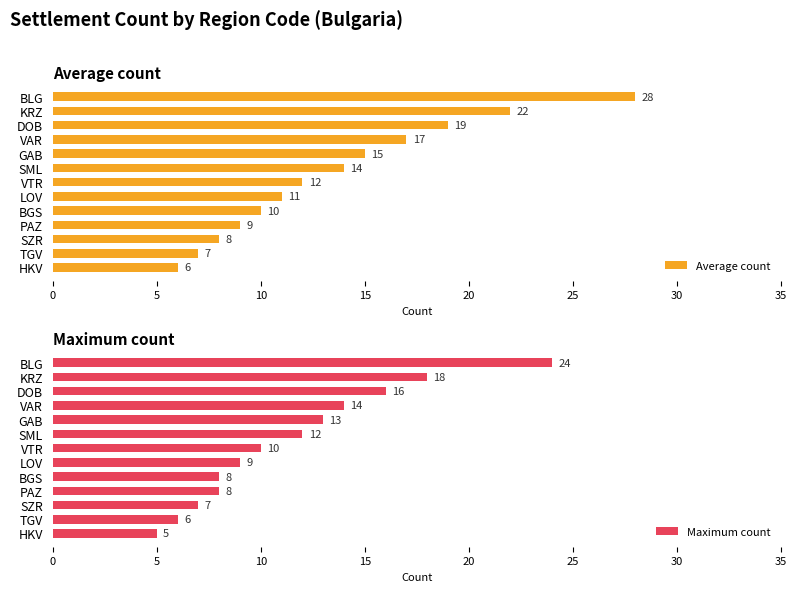

True or false: Maximum count has a value of 19 at GAB.

False